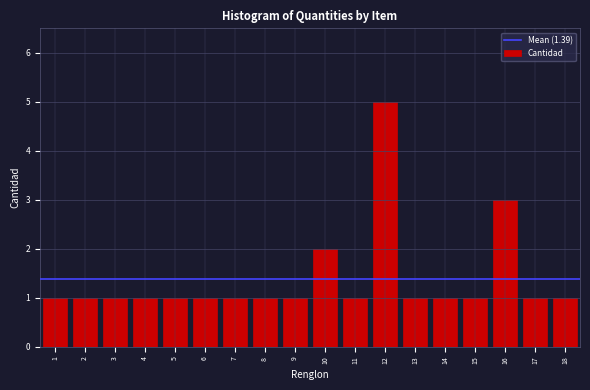

Reading left to right, extract all data points from this chart.

1=1	2=1	3=1	4=1	5=1	6=1	7=1	8=1	9=1	10=2	11=1	12=5	13=1	14=1	15=1	16=3	17=1	18=1